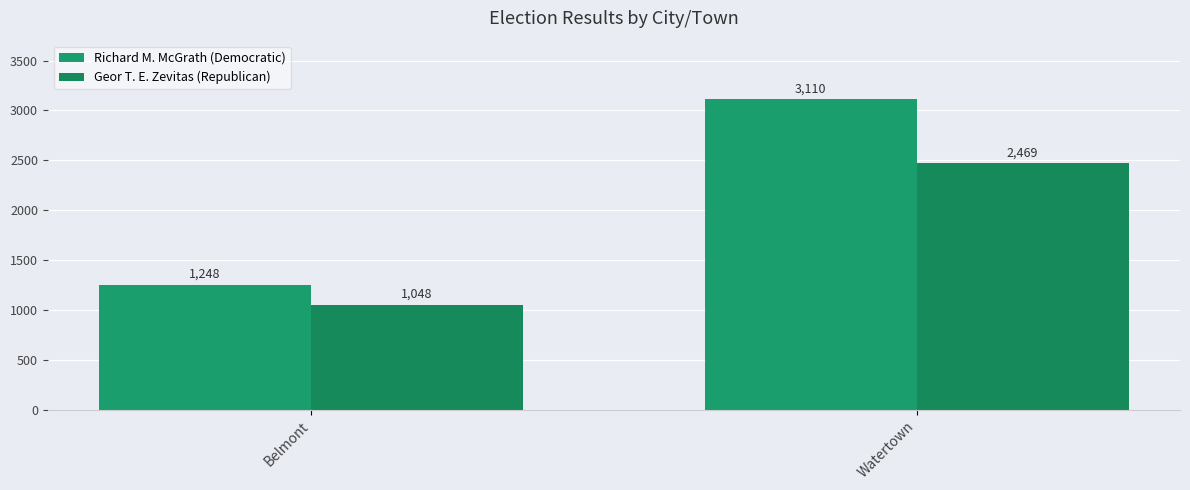

Reading left to right, list all the values displayed in this chart.

Richard M. McGrath (Democratic): 1248	3110
Geor T. E. Zevitas (Republican): 1048	2469